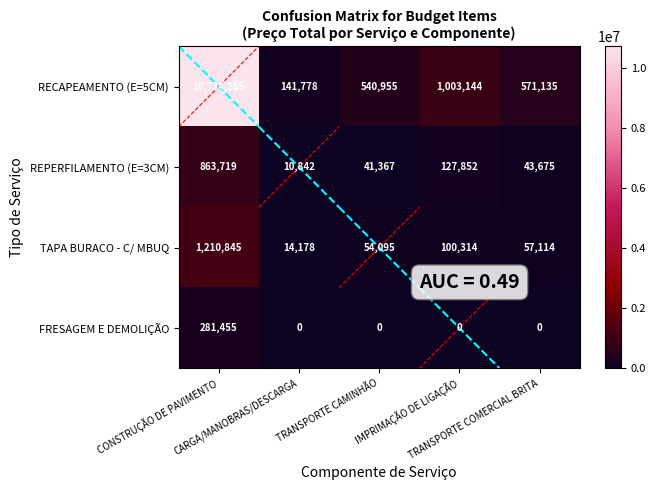

What is the total value across all series at CONSTRUÇÃO DE PAVIMENTO?

13090284